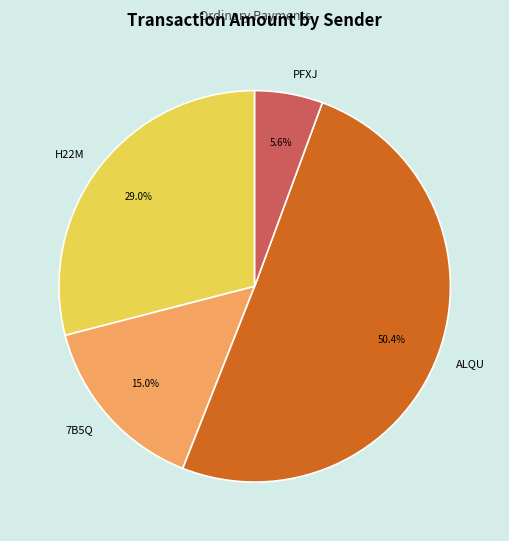

Do PFXJ and 7B5Q together represent more than half of the pie?

No